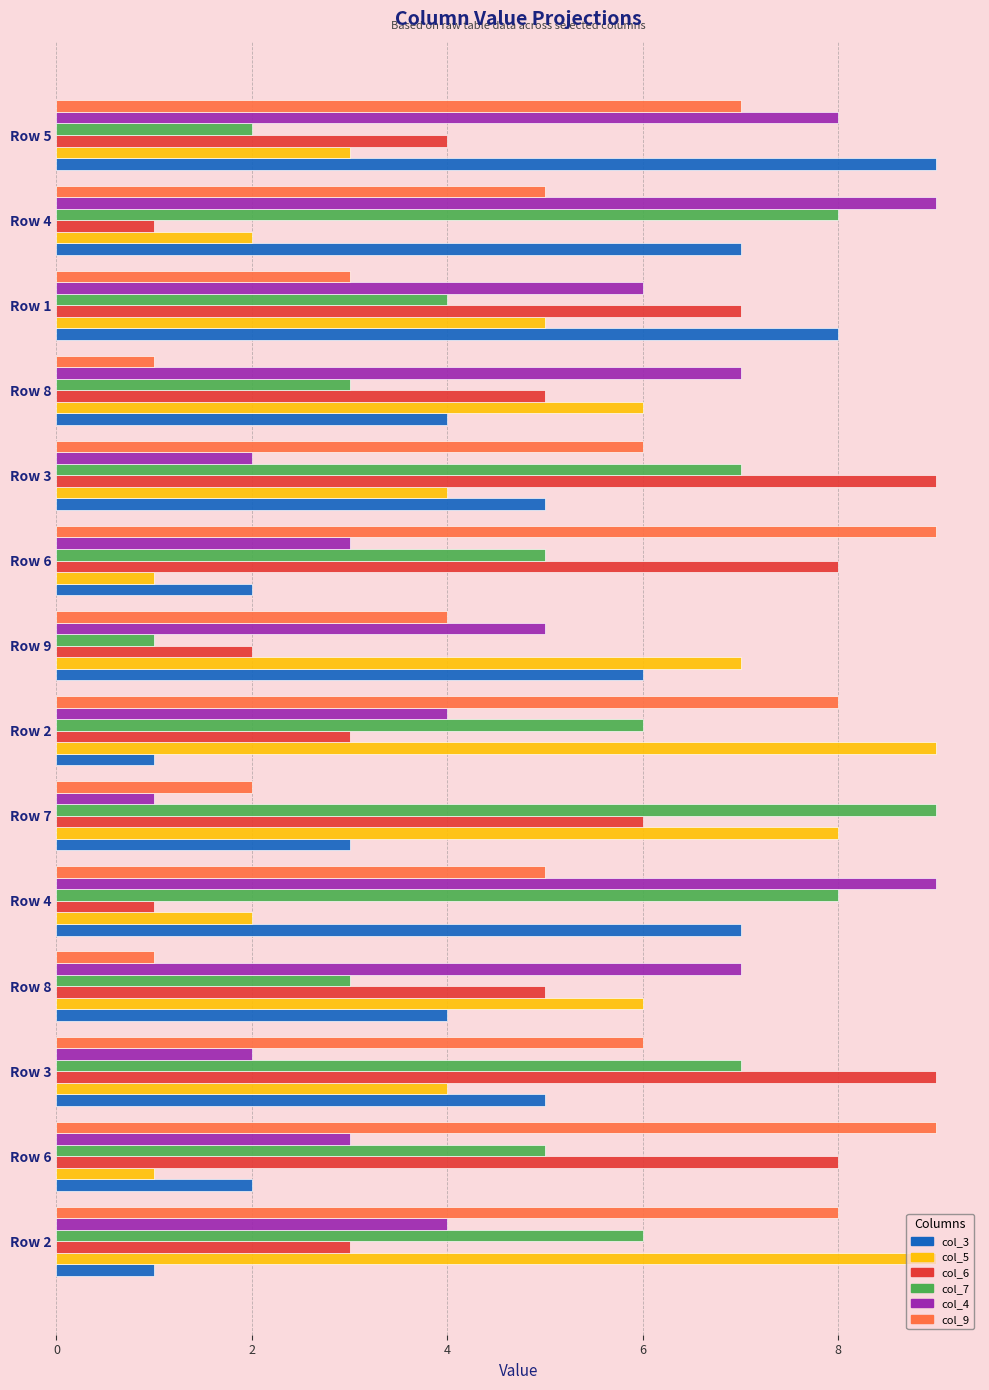

How many distinct data groups are displayed?

6